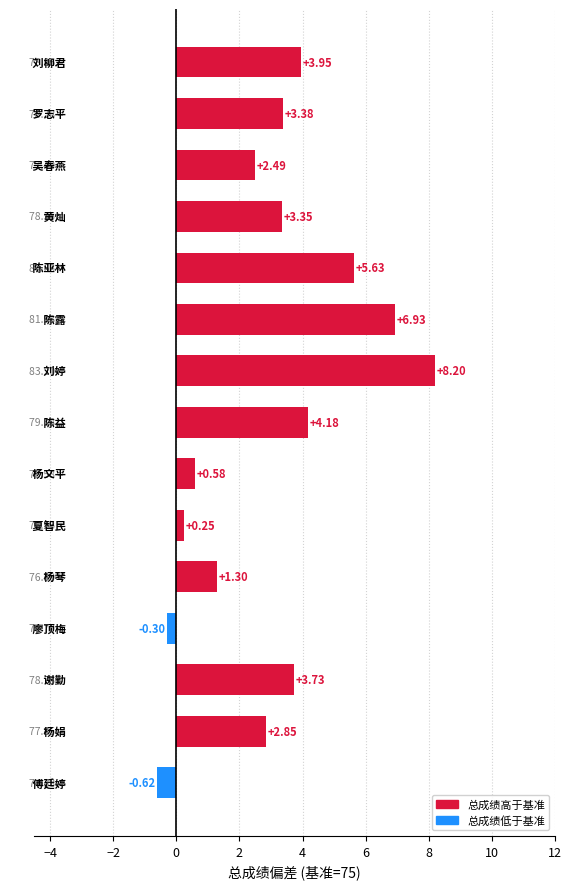

What is the difference between the maximum and minimum values?

8.8